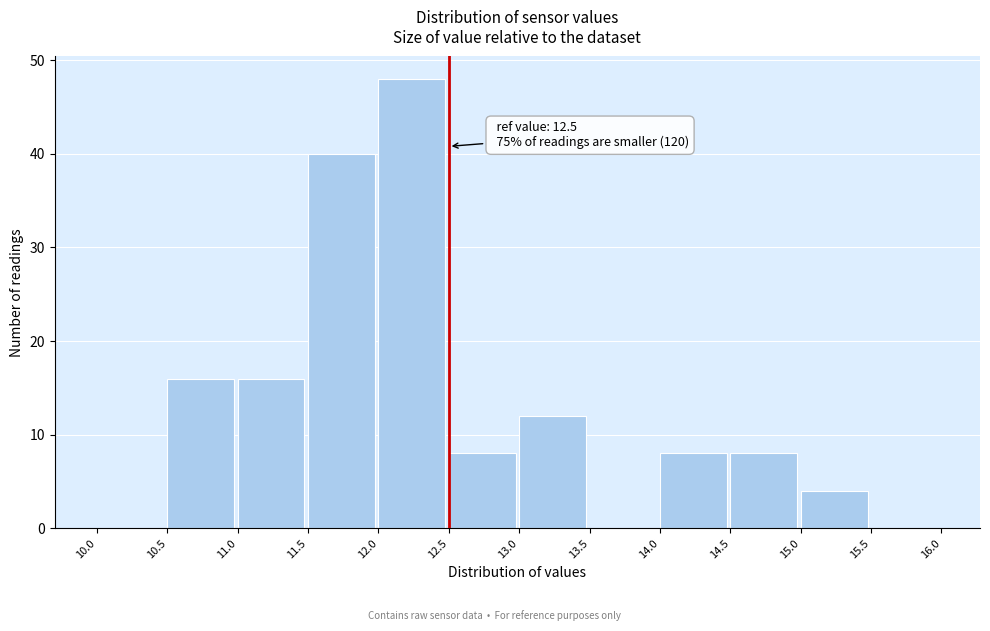

Over which range of the x-axis is the bar tallest?

12.0 to 12.5